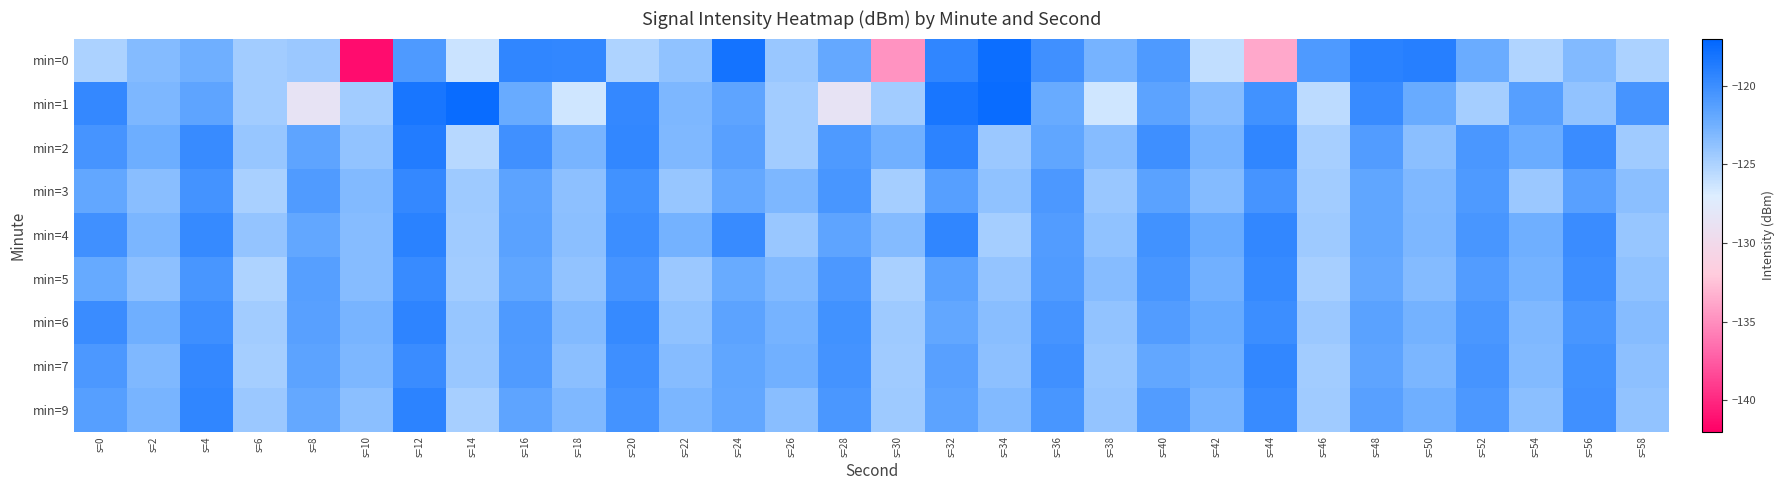

Reading left to right, transcribe all the data shown in this chart.

min=0: s=0=-124.9	s=2=-123.3	s=4=-122.4	s=6=-124.5	s=8=-124.3	s=10=-141.4	s=12=-120.9	s=14=-126.3	s=16=-119.4	s=18=-119.5	s=20=-125.1	s=22=-123.8	s=24=-118.0	s=26=-124.2	s=28=-122.0	s=30=-134.8	s=32=-119.4	s=34=-117.6	s=36=-120.2	s=38=-122.7	s=40=-120.9	s=42=-125.9	s=44=-133.8	s=46=-120.8	s=48=-119.1	s=50=-118.9	s=52=-122.2	s=54=-125.2	s=56=-123.2	s=58=-125.0
min=1: s=0=-119.6	s=2=-123.0	s=4=-121.7	s=6=-124.6	s=8=-128.5	s=10=-124.6	s=12=-118.2	s=14=-117.5	s=16=-122.2	s=18=-126.4	s=20=-119.6	s=22=-123.0	s=24=-121.7	s=26=-124.6	s=28=-128.5	s=30=-124.6	s=32=-118.2	s=34=-117.5	s=36=-122.2	s=38=-126.4	s=40=-121.5	s=42=-123.4	s=44=-120.3	s=46=-125.6	s=48=-119.8	s=50=-122.1	s=52=-124.7	s=54=-121.2	s=56=-123.9	s=58=-120.5
min=2: s=0=-120.5	s=2=-122.3	s=4=-119.8	s=6=-124.1	s=8=-121.6	s=10=-123.9	s=12=-118.7	s=14=-125.4	s=16=-120.2	s=18=-122.8	s=20=-119.5	s=22=-123.1	s=24=-121.3	s=26=-124.6	s=28=-120.9	s=30=-122.5	s=32=-119.2	s=34=-124.3	s=36=-121.7	s=38=-123.4	s=40=-120.1	s=42=-122.7	s=44=-119.4	s=46=-124.8	s=48=-121.1	s=50=-123.6	s=52=-120.7	s=54=-122.2	s=56=-119.9	s=58=-124.5
min=3: s=0=-121.8	s=2=-123.5	s=4=-120.4	s=6=-124.9	s=8=-121.0	s=10=-123.2	s=12=-119.6	s=14=-124.4	s=16=-121.5	s=18=-123.7	s=20=-120.3	s=22=-124.1	s=24=-121.9	s=26=-123.0	s=28=-120.6	s=30=-124.7	s=32=-121.2	s=34=-123.8	s=36=-120.8	s=38=-124.2	s=40=-121.4	s=42=-123.3	s=44=-120.5	s=46=-124.6	s=48=-121.7	s=50=-123.1	s=52=-120.9	s=54=-124.3	s=56=-121.3	s=58=-123.6
min=4: s=0=-120.2	s=2=-122.9	s=4=-119.7	s=6=-124.0	s=8=-121.8	s=10=-123.4	s=12=-119.1	s=14=-124.5	s=16=-121.4	s=18=-123.6	s=20=-120.0	s=22=-122.6	s=24=-119.8	s=26=-124.2	s=28=-121.6	s=30=-123.3	s=32=-119.4	s=34=-124.7	s=36=-121.1	s=38=-123.8	s=40=-120.3	s=42=-122.1	s=44=-119.5	s=46=-124.4	s=48=-121.7	s=50=-123.0	s=52=-120.6	s=54=-122.4	s=56=-119.9	s=58=-124.1
min=5: s=0=-122.0	s=2=-123.7	s=4=-120.6	s=6=-125.1	s=8=-121.2	s=10=-123.4	s=12=-119.8	s=14=-124.6	s=16=-121.7	s=18=-123.9	s=20=-120.5	s=22=-124.3	s=24=-122.1	s=26=-123.2	s=28=-120.8	s=30=-124.9	s=32=-121.4	s=34=-124.0	s=36=-121.0	s=38=-123.4	s=40=-120.6	s=42=-122.5	s=44=-119.7	s=46=-124.8	s=48=-121.9	s=50=-123.3	s=52=-121.1	s=54=-122.6	s=56=-120.1	s=58=-123.8
min=6: s=0=-119.9	s=2=-122.4	s=4=-120.1	s=6=-124.6	s=8=-121.3	s=10=-122.8	s=12=-119.3	s=14=-124.1	s=16=-120.9	s=18=-123.2	s=20=-119.7	s=22=-123.8	s=24=-121.5	s=26=-122.7	s=28=-120.3	s=30=-124.4	s=32=-121.8	s=34=-123.5	s=36=-120.5	s=38=-123.9	s=40=-121.1	s=42=-122.0	s=44=-120.0	s=46=-124.3	s=48=-121.4	s=50=-122.6	s=52=-120.7	s=54=-123.1	s=56=-120.6	s=58=-123.4
min=7: s=0=-120.8	s=2=-123.1	s=4=-119.6	s=6=-124.7	s=8=-121.5	s=10=-123.0	s=12=-119.9	s=14=-124.2	s=16=-121.0	s=18=-123.6	s=20=-120.1	s=22=-123.4	s=24=-121.7	s=26=-122.5	s=28=-120.4	s=30=-124.5	s=32=-121.3	s=34=-123.7	s=36=-120.2	s=38=-124.1	s=40=-121.8	s=42=-122.3	s=44=-119.5	s=46=-124.6	s=48=-121.6	s=50=-122.9	s=52=-120.5	s=54=-123.2	s=56=-120.3	s=58=-123.7
min=9: s=0=-121.2	s=2=-122.8	s=4=-119.4	s=6=-124.3	s=8=-121.9	s=10=-123.6	s=12=-119.2	s=14=-124.8	s=16=-121.6	s=18=-123.1	s=20=-120.4	s=22=-122.9	s=24=-121.8	s=26=-123.5	s=28=-120.7	s=30=-124.4	s=32=-121.5	s=34=-123.2	s=36=-120.6	s=38=-124.0	s=40=-121.1	s=42=-122.7	s=44=-119.8	s=46=-124.5	s=48=-121.3	s=50=-122.4	s=52=-120.8	s=54=-123.6	s=56=-120.2	s=58=-123.9